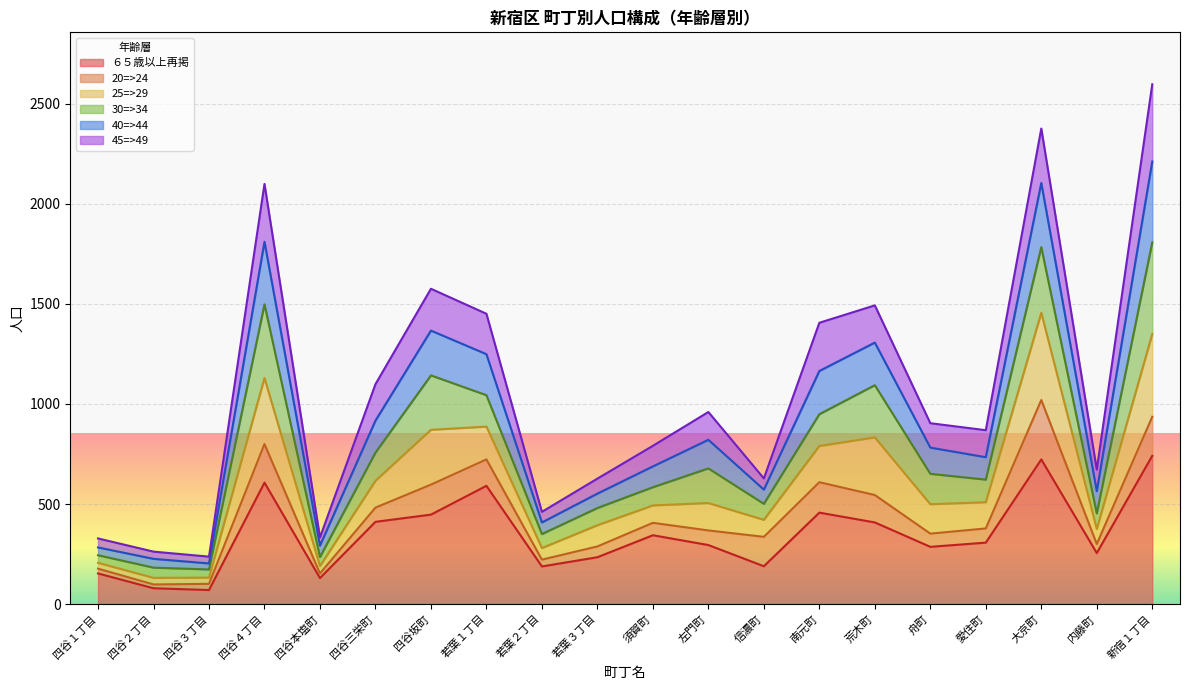

Where is 25=>29 nearest to the value 990?

南元町